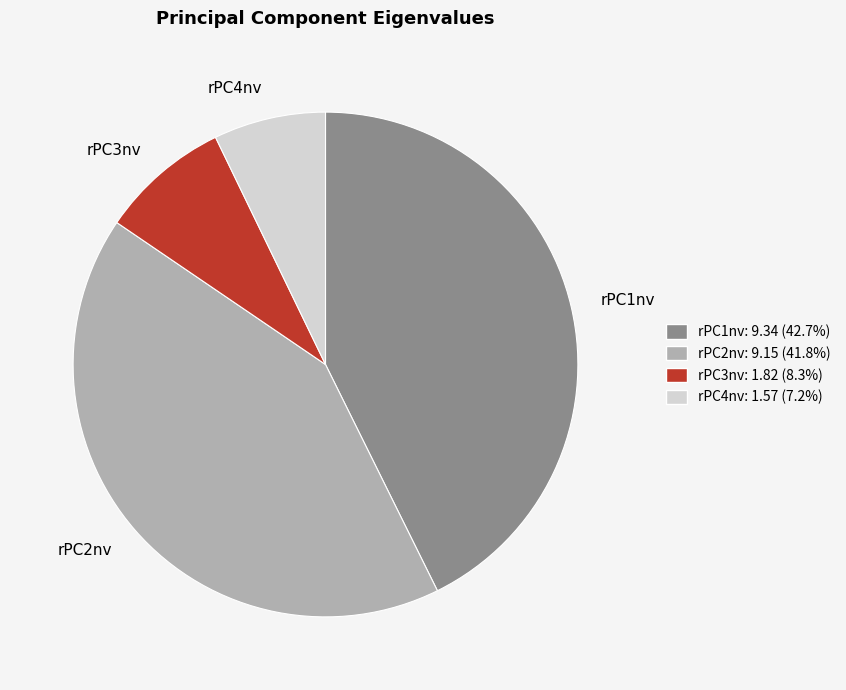

What is the ratio of the value at rPC3nv to the value at rPC4nv?

1.2